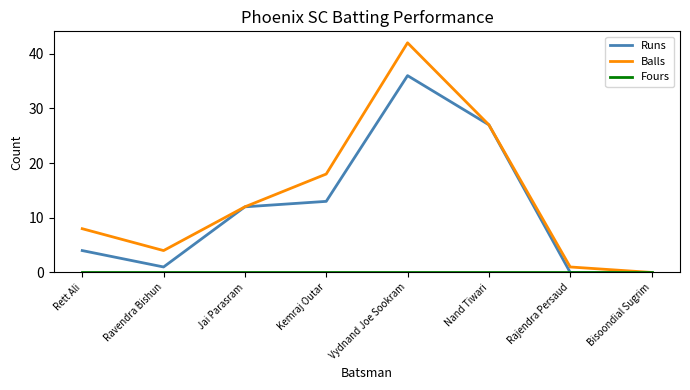

At which category is the sum across all series the highest?

Vydnand Joe Sookram